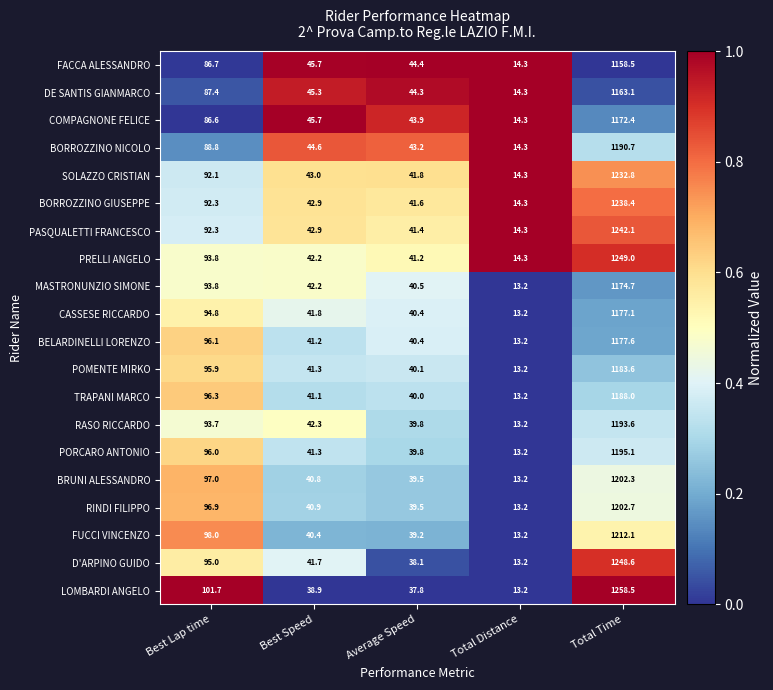

Which category has the highest value in the RASO RICCARDO series?

Total Time